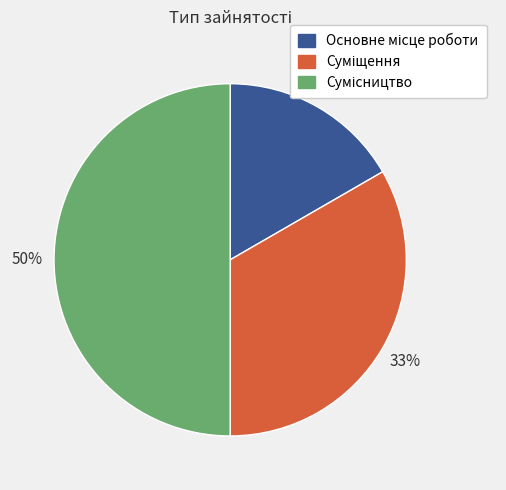

To the nearest percent, what is the difference between the largest and smallest slice percentages?

33%